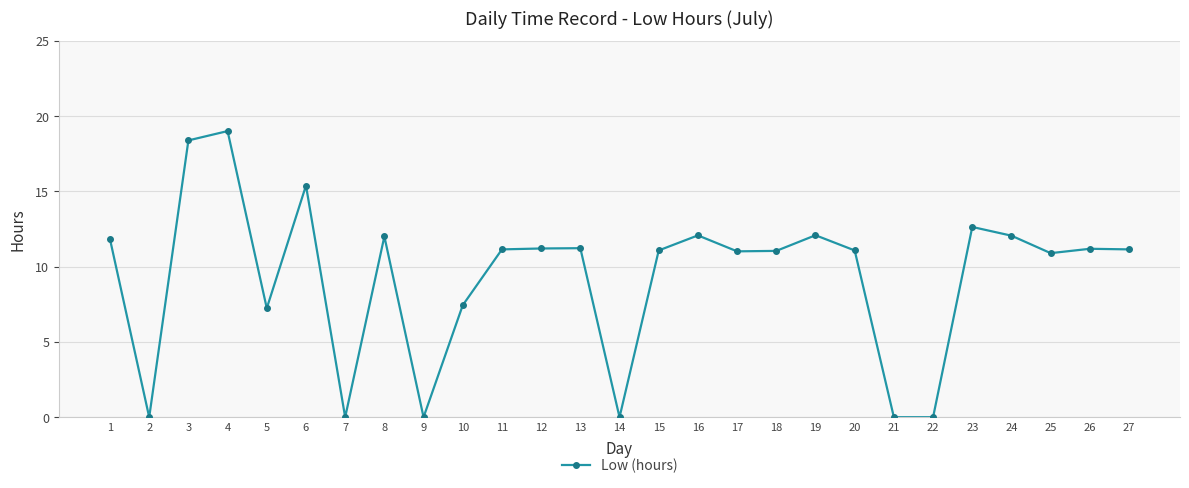

What is the difference between the maximum and second lowest values?

19.0